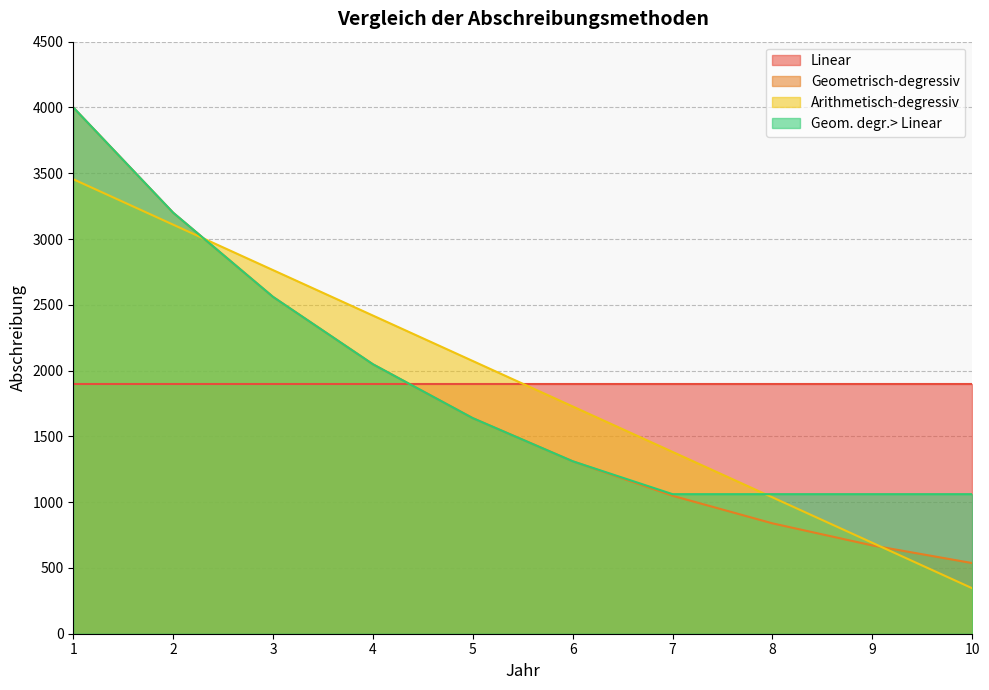

What is the maximum value shown in the chart?

4000.0